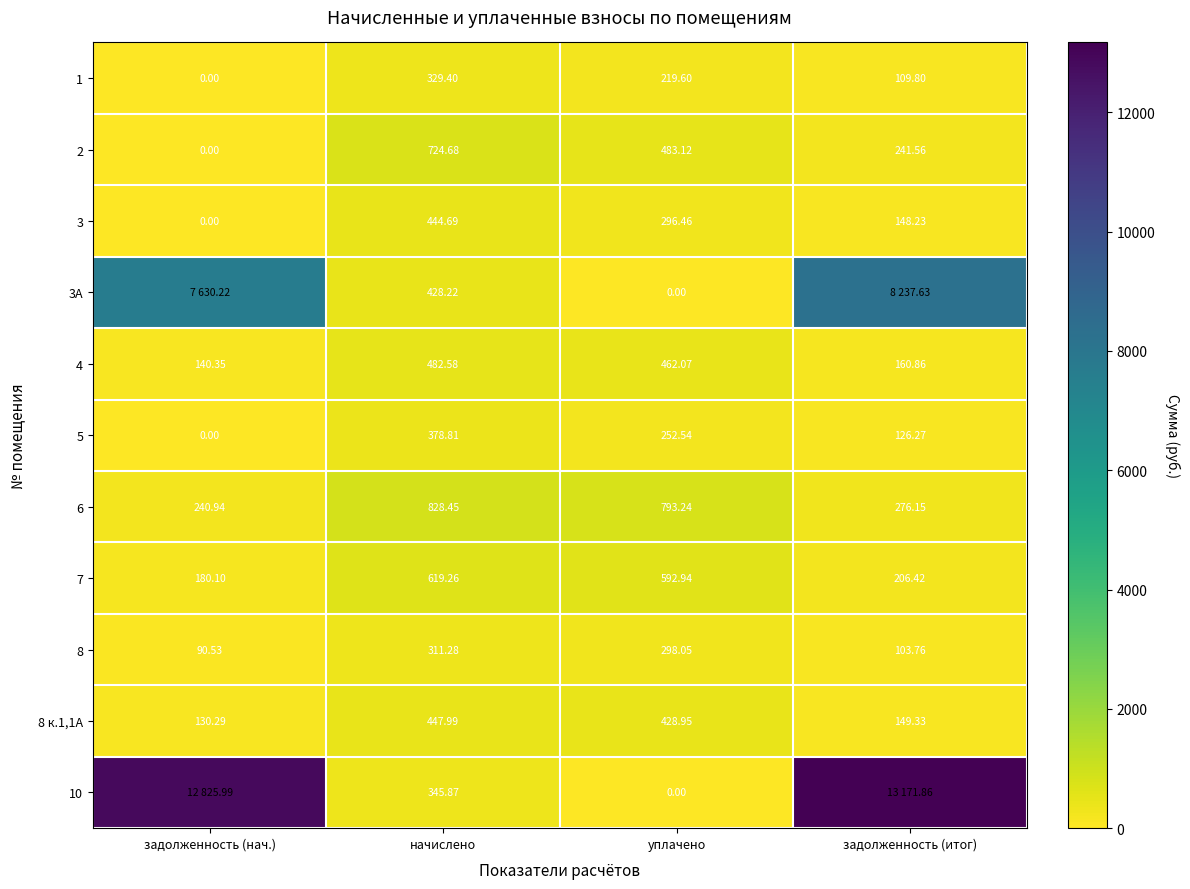

Is the value of 2 at уплачено greater than the value of 8 к.1,1А at начислено?

Yes